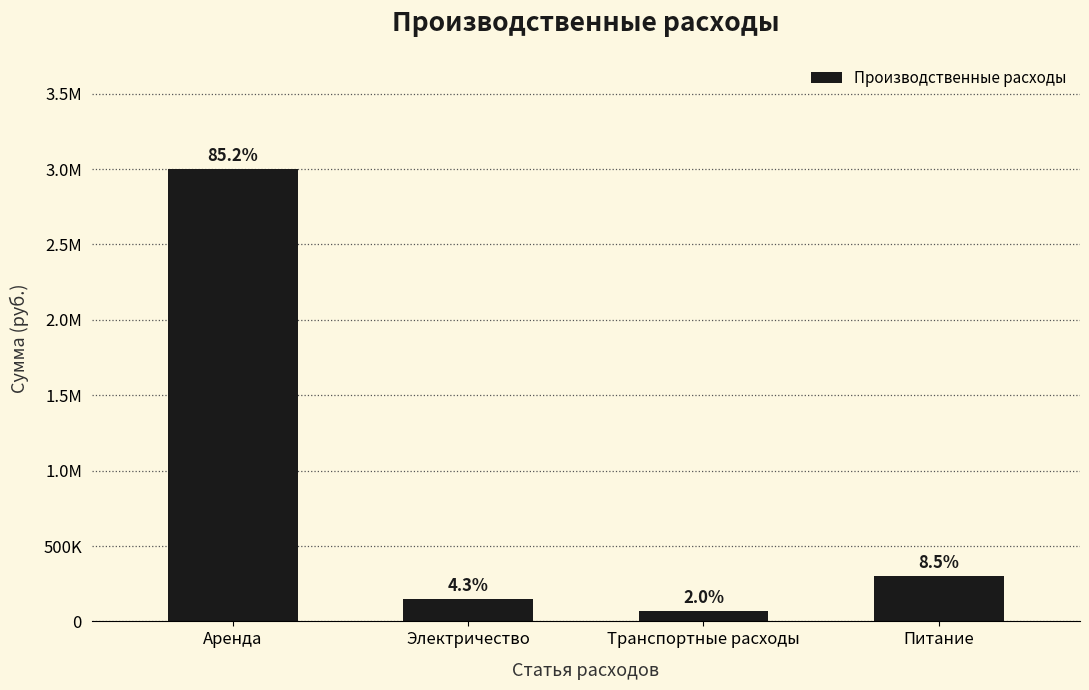

Are the bars horizontal?

No